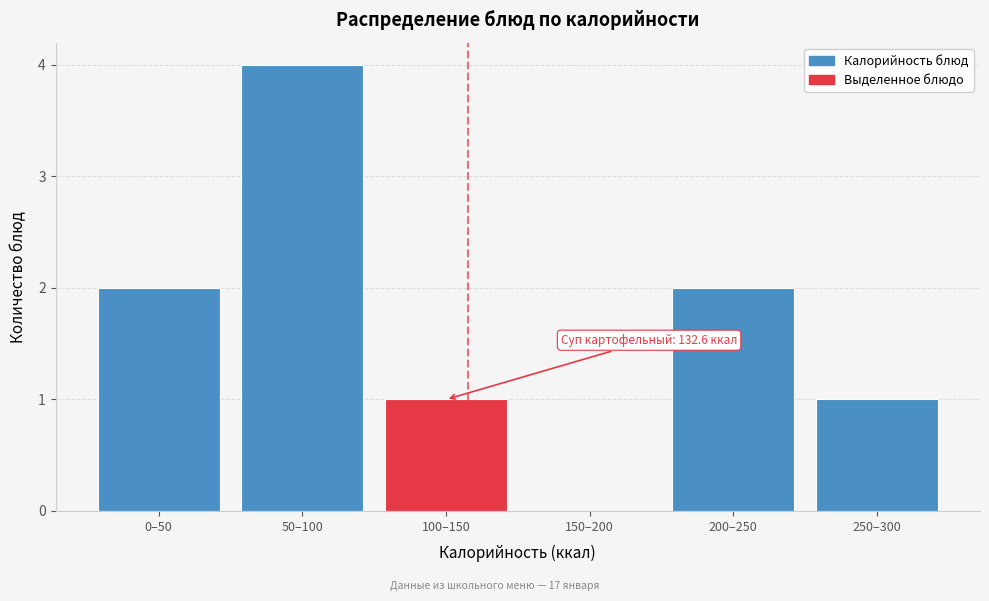

Reading right to left, list all the values displayed in this chart.

250–300=1	200–250=2	150–200=0	100–150=1	50–100=4	0–50=2